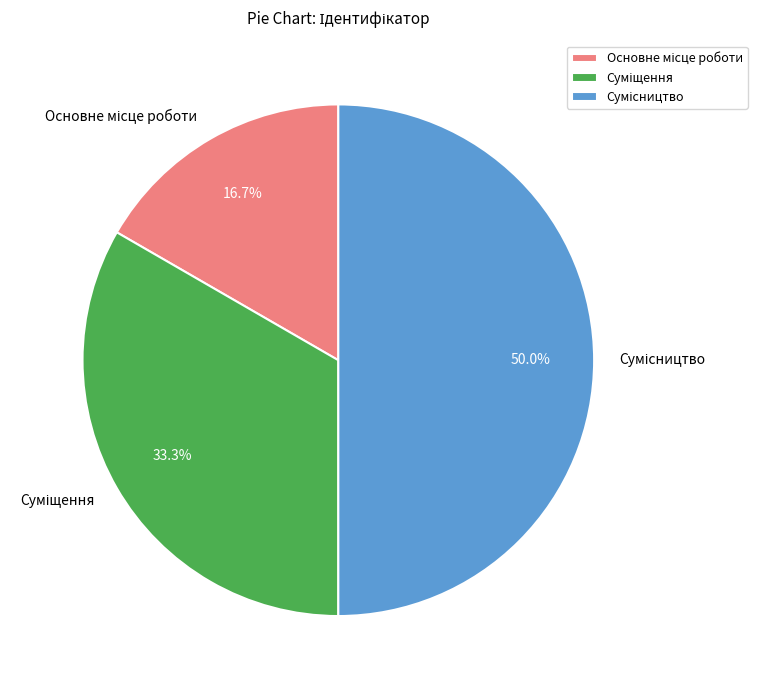

Which has a higher value, Сумісництво or Основне місце роботи?

Сумісництво